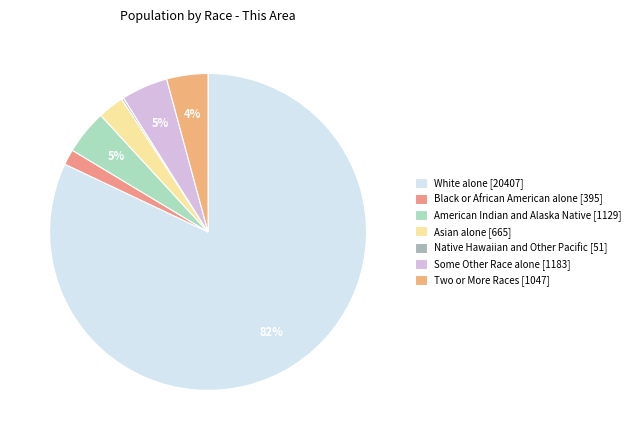

How many slices are in this pie chart?

7